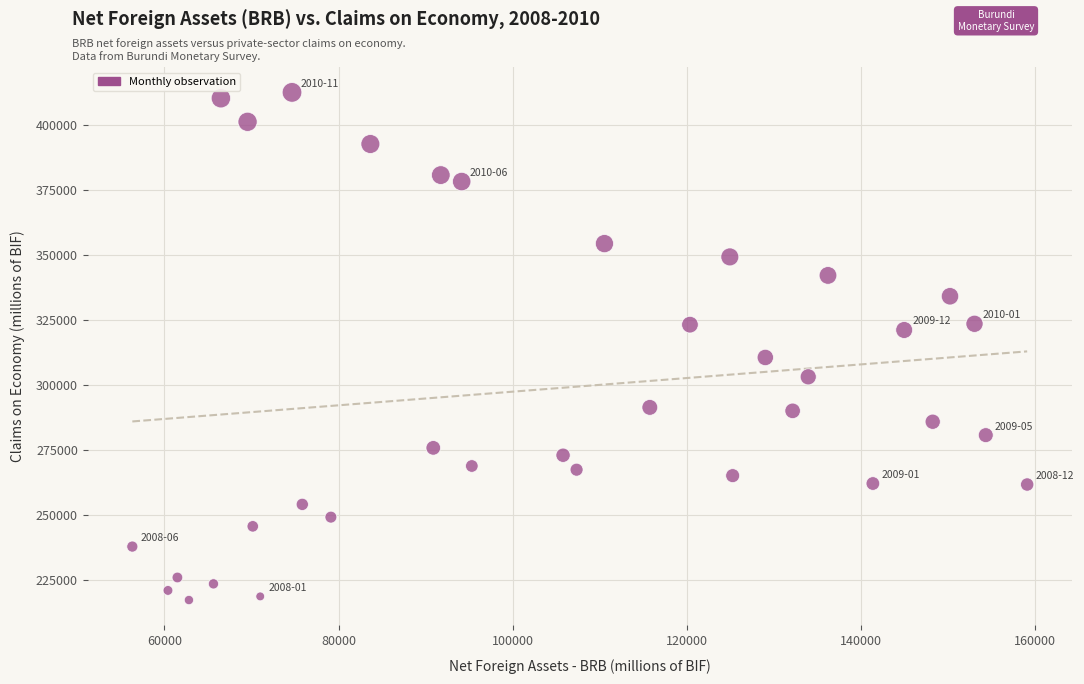

What is the range of Y values (max minus min)?

195424.2